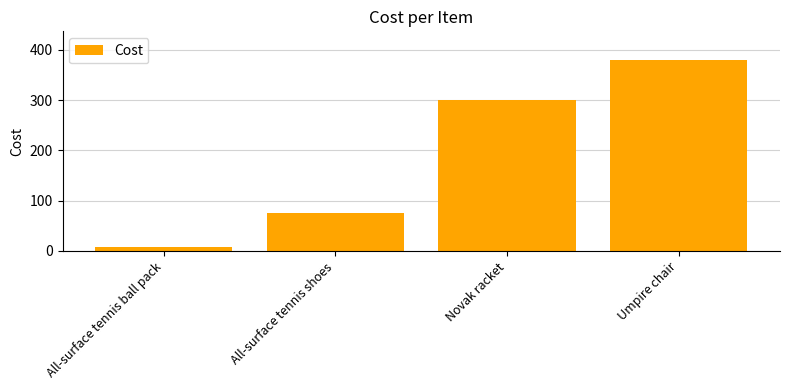

At which label is the value closest to 193?

Novak racket